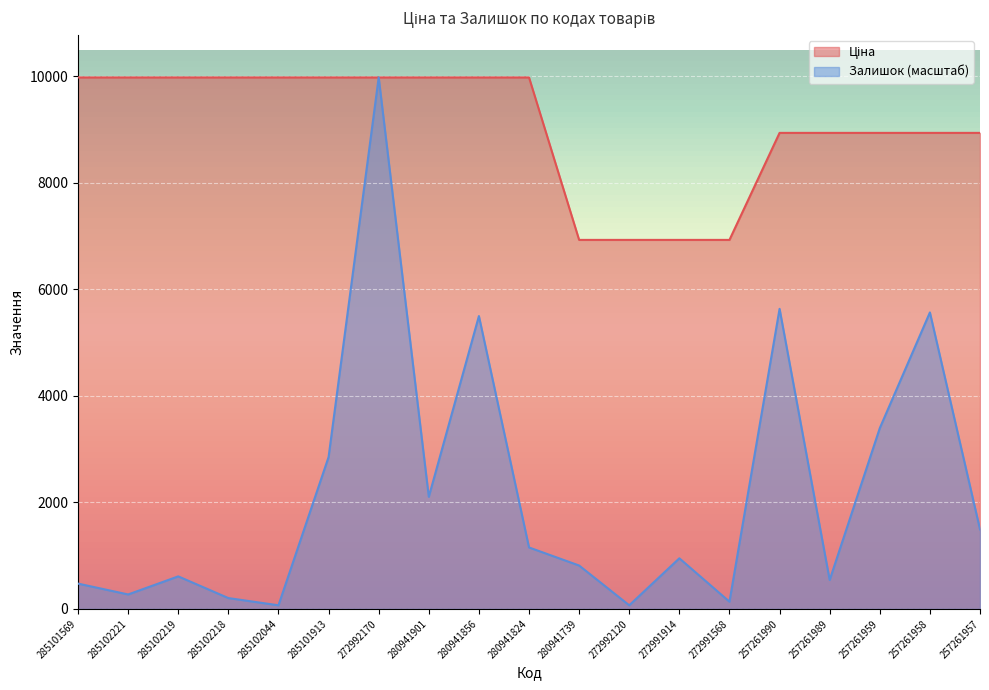

True or false: Залишок and Ціна intersect in this chart.

False